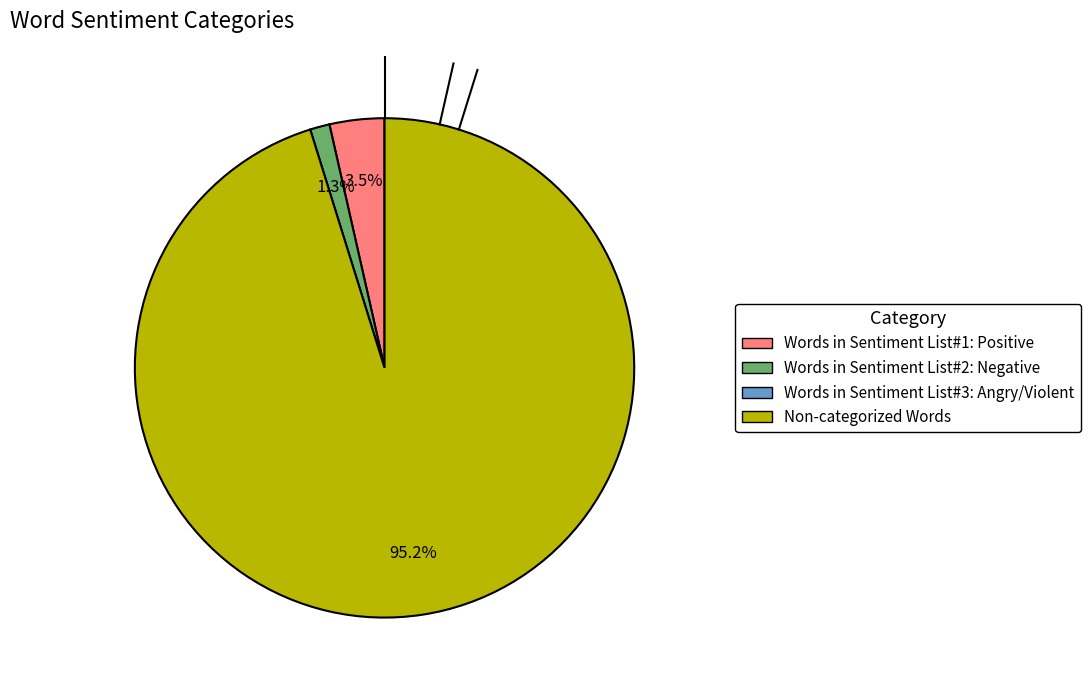

Is there a majority slice in this chart?

Yes